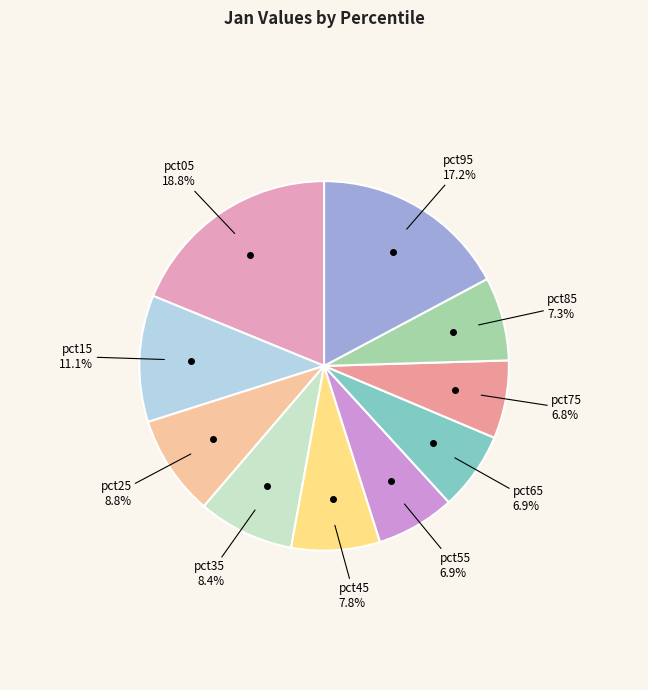

To the nearest percent, what is the difference between the largest and smallest slice percentages?

12%